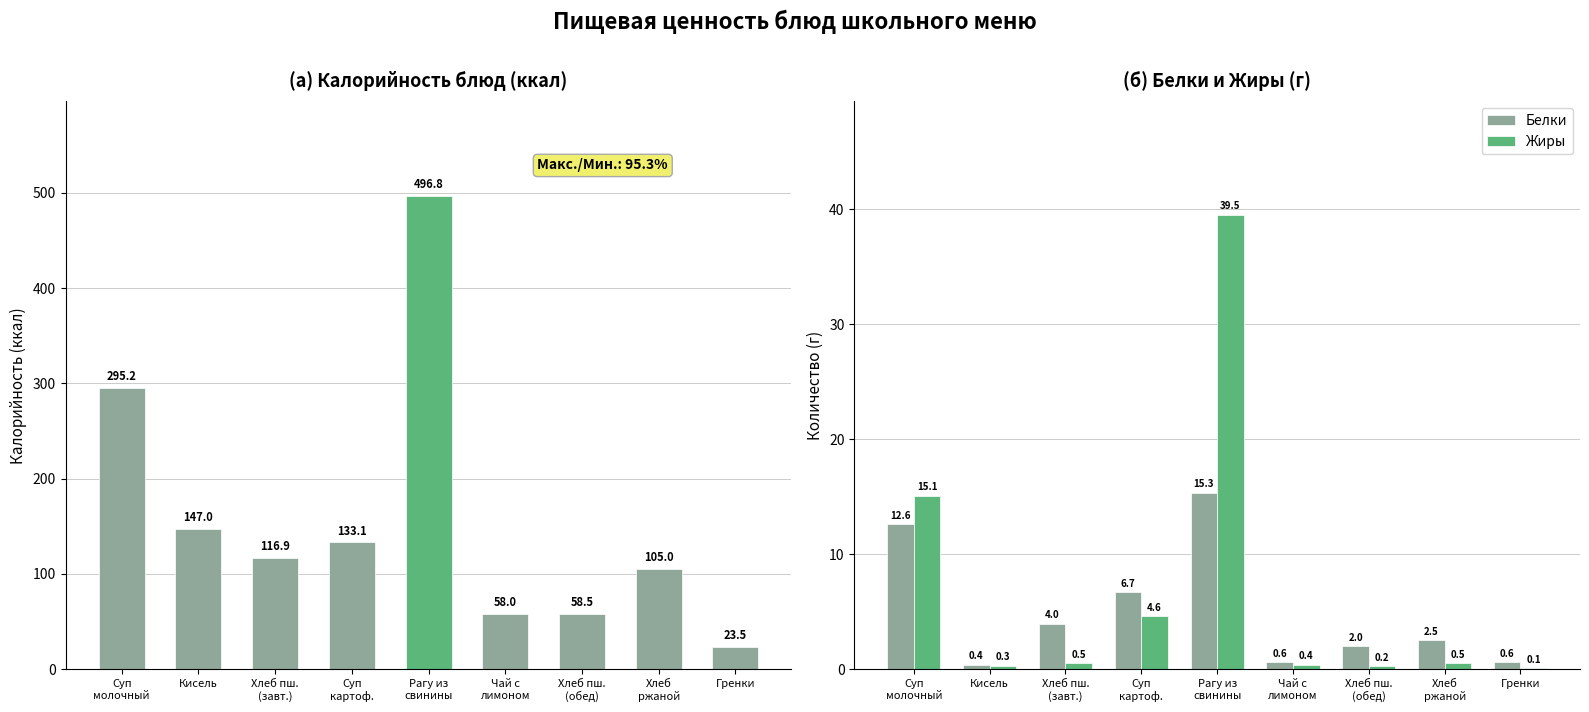

What is the difference between the maximum and minimum values in the Белки series?

14.9